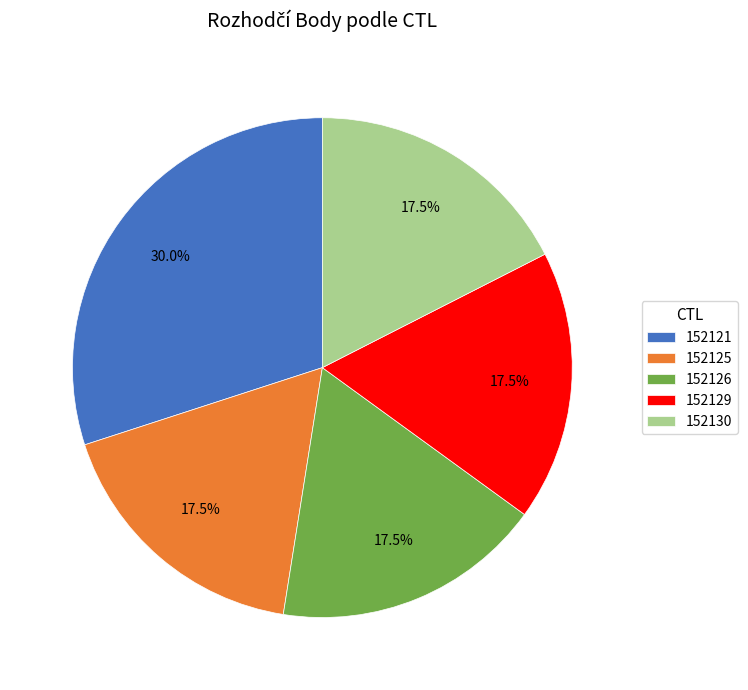

How much of the chart is everything except 152126?

82.5%